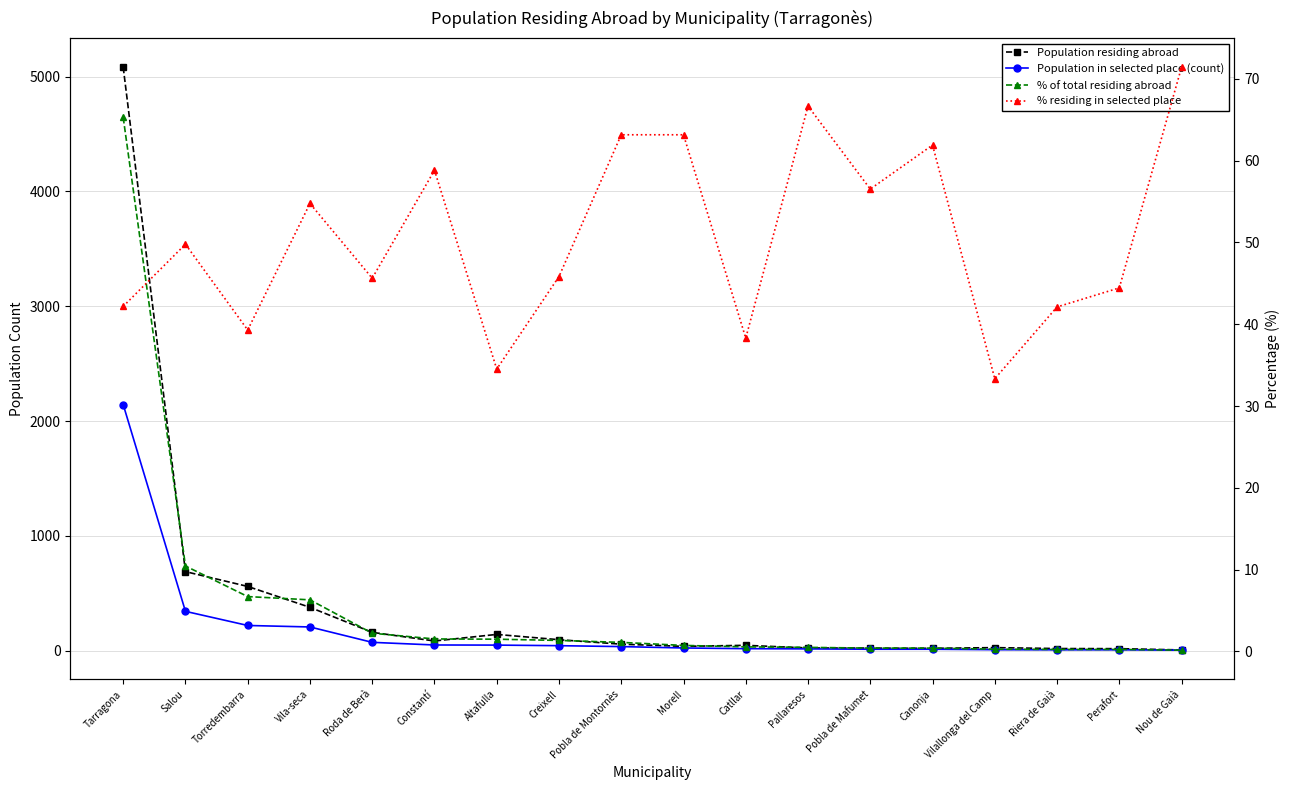

Reading right to left, transcribe all the data shown in this chart.

Population residing abroad: 7.0	18.0	19.0	27.0	21.0	23.0	24.0	47.0	38.0	57.0	96.0	142.0	85.0	160.0	378.0	560.0	689.0	5083.0
Population in selected place (count): 5.0	8.0	8.0	9.0	13.0	13.0	16.0	18.0	24.0	36.0	44.0	49.0	50.0	73.0	207.0	220.0	343.0	2144.0
% of total residing abroad: 0.1	0.2	0.2	0.3	0.4	0.4	0.5	0.6	0.7	1.1	1.3	1.5	1.5	2.2	6.3	6.7	10.4	65.3
% residing in selected place: 71.4	44.4	42.1	33.3	61.9	56.5	66.7	38.3	63.2	63.2	45.8	34.5	58.8	45.6	54.8	39.3	49.8	42.2